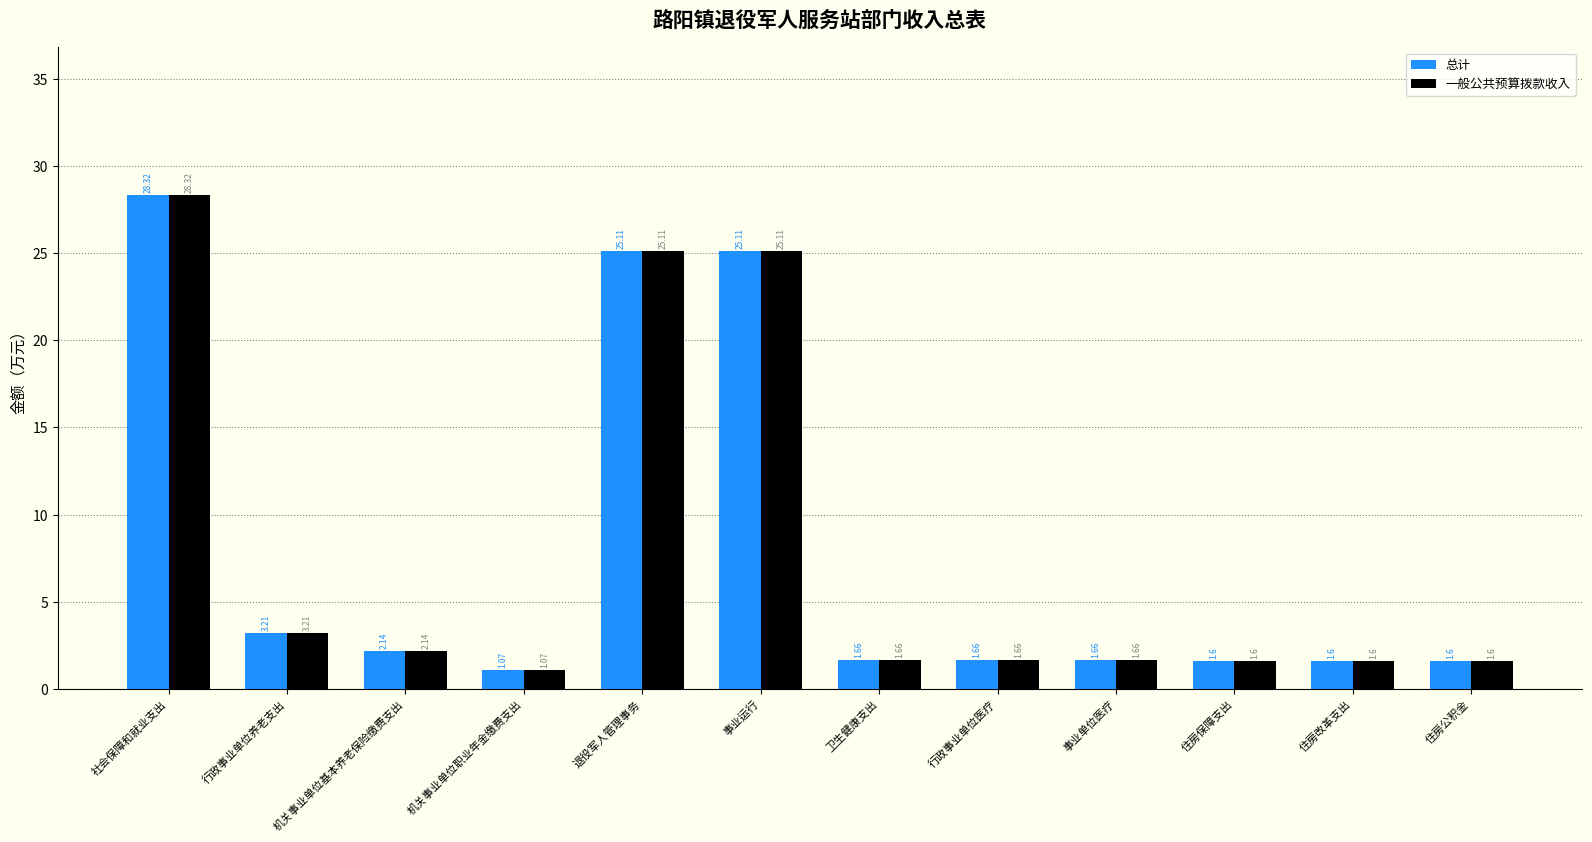

The value of 总计 at 行政事业单位养老支出 is 3.2. True or false?

True